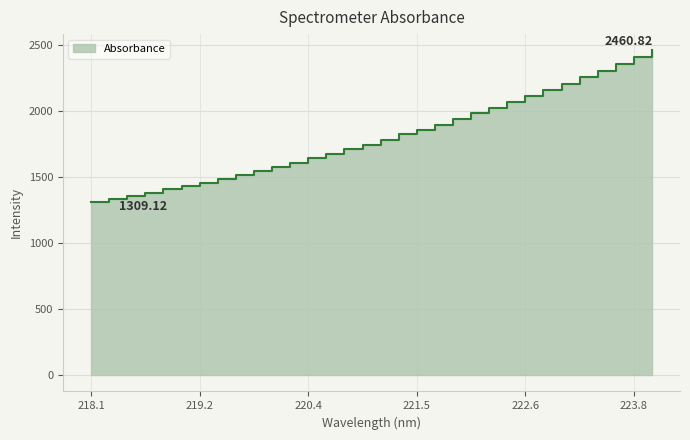

What is the difference between the second highest and second lowest values?

1075.3